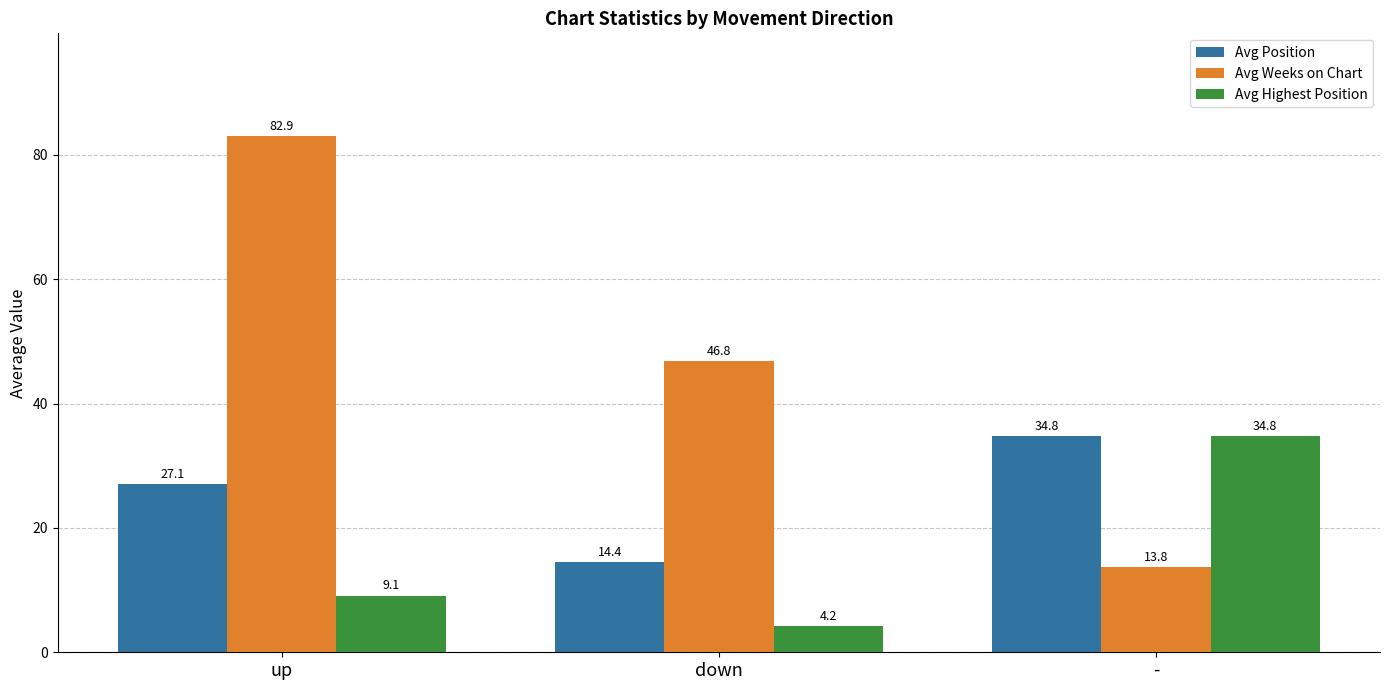

At which label does Avg Position first exceed 27?

up